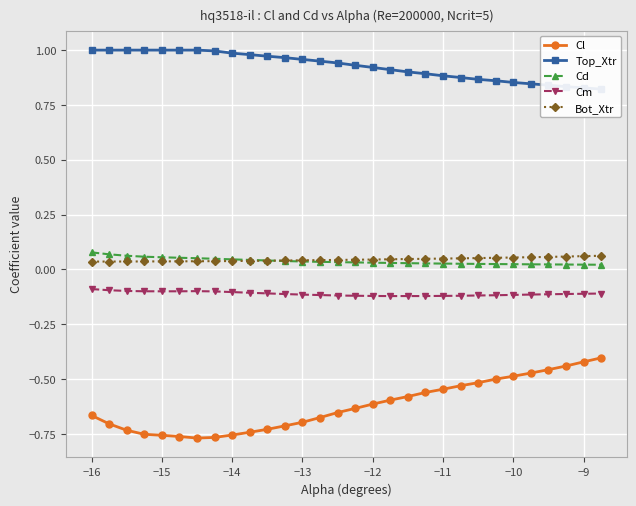

True or false: Cd has more than 2 interior local peaks.

False